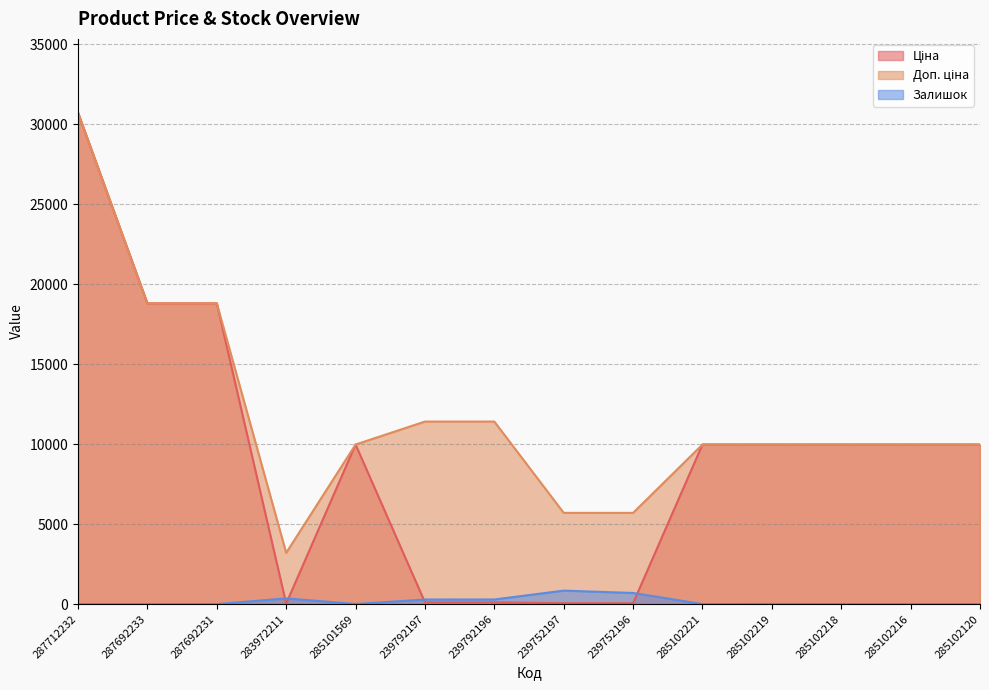

What is the total value across all series at 239792197?

11813.1